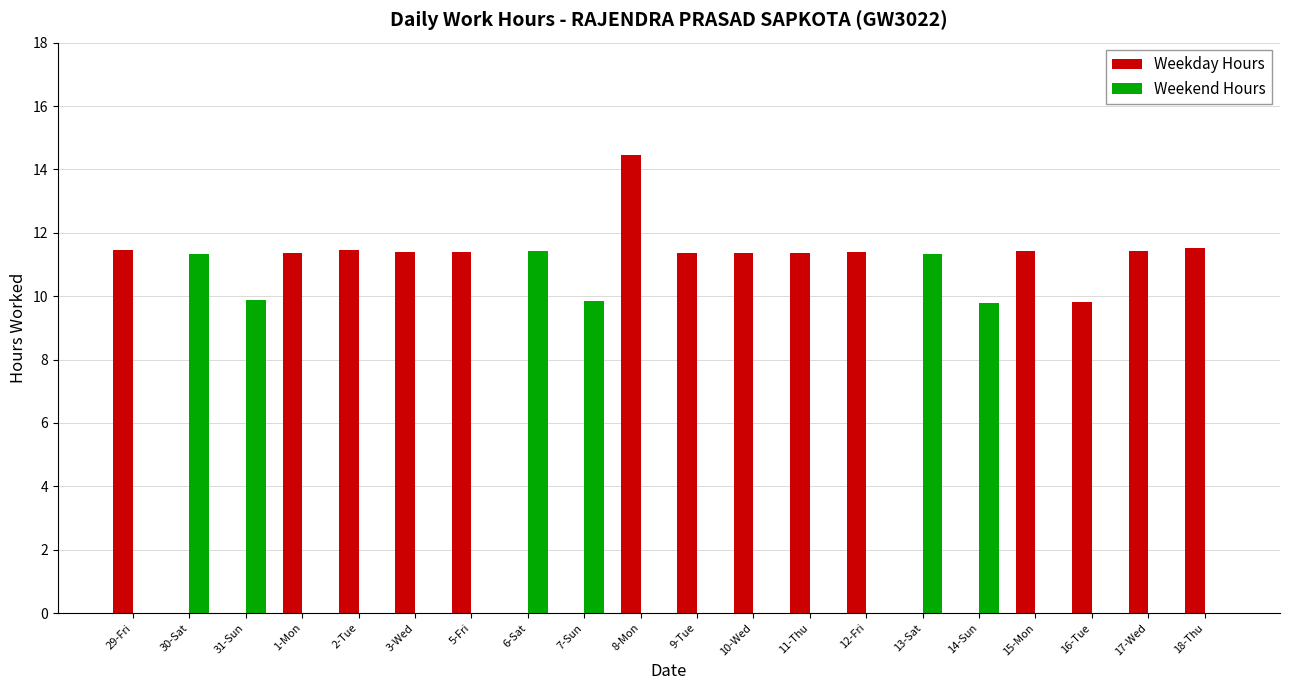

Which category has the highest value across all series?

8-Mon